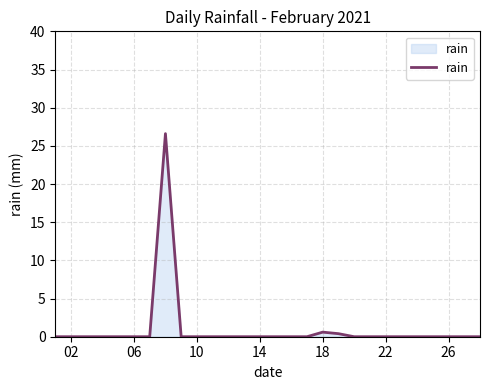

What is the greatest value displayed?

26.6